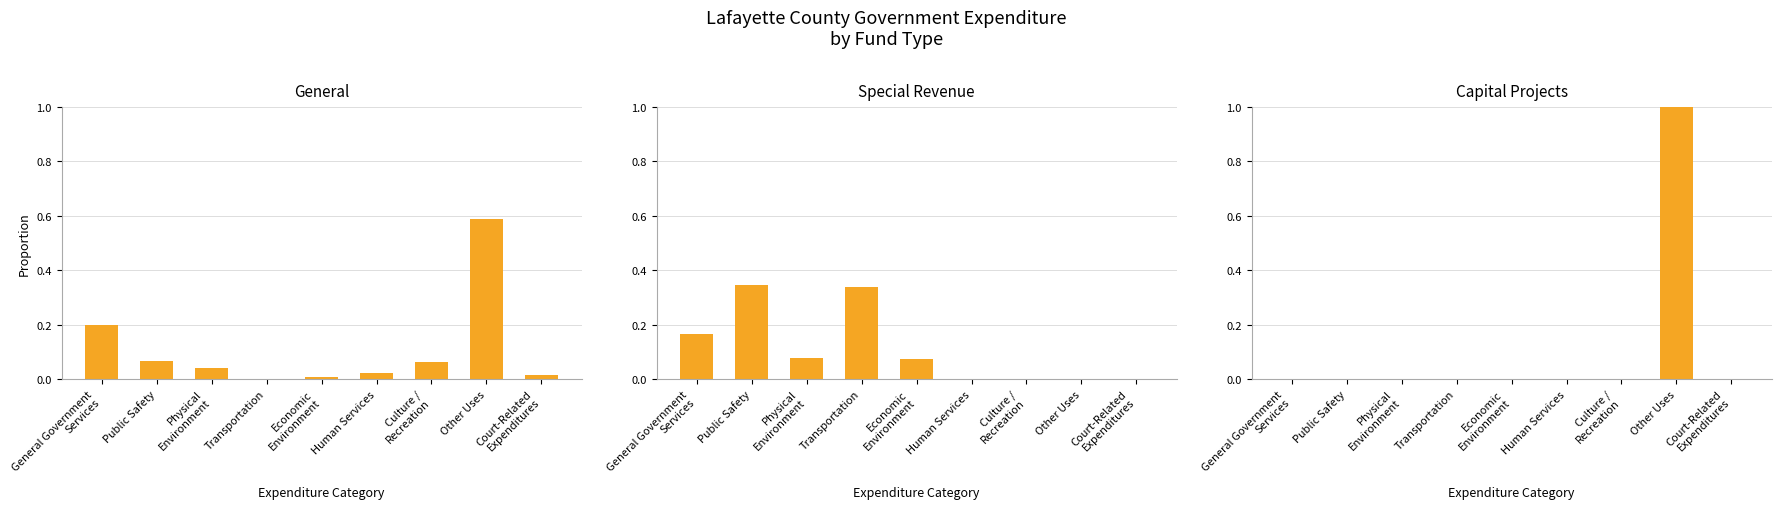

Is it true that General equals 0.0 at Human Services?

True